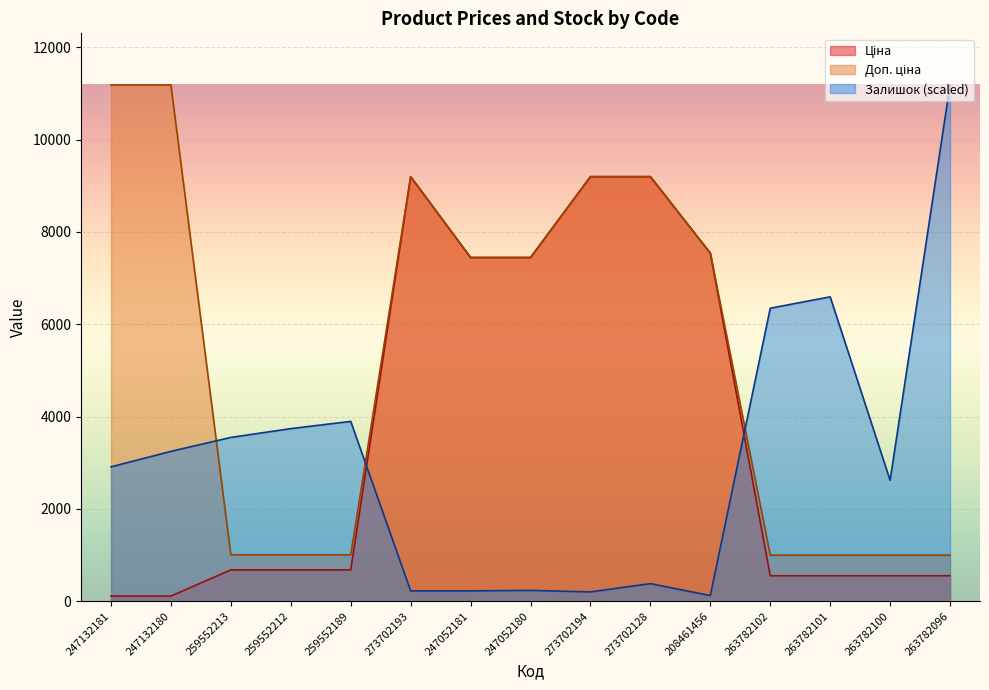

Which label corresponds to the smallest value in the chart?

247132181